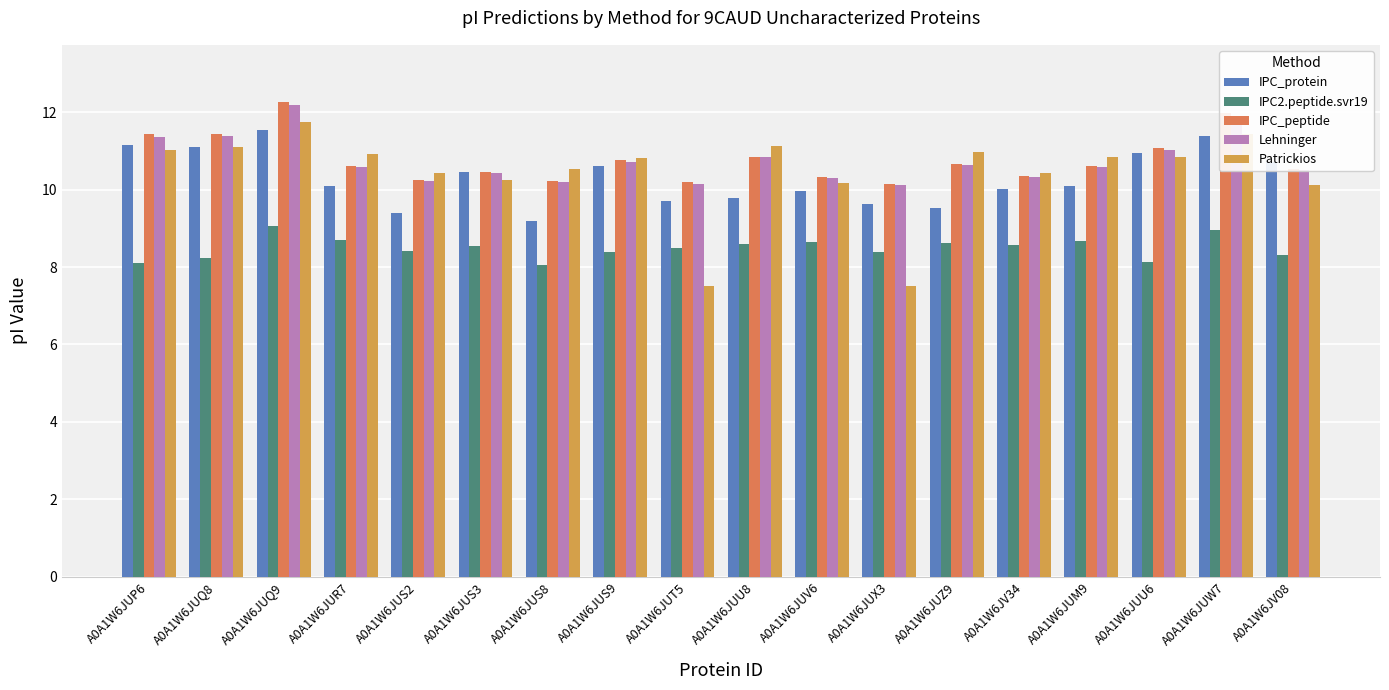

What is the spread (max minus min) of values at A0A1W6JUV6?

1.7